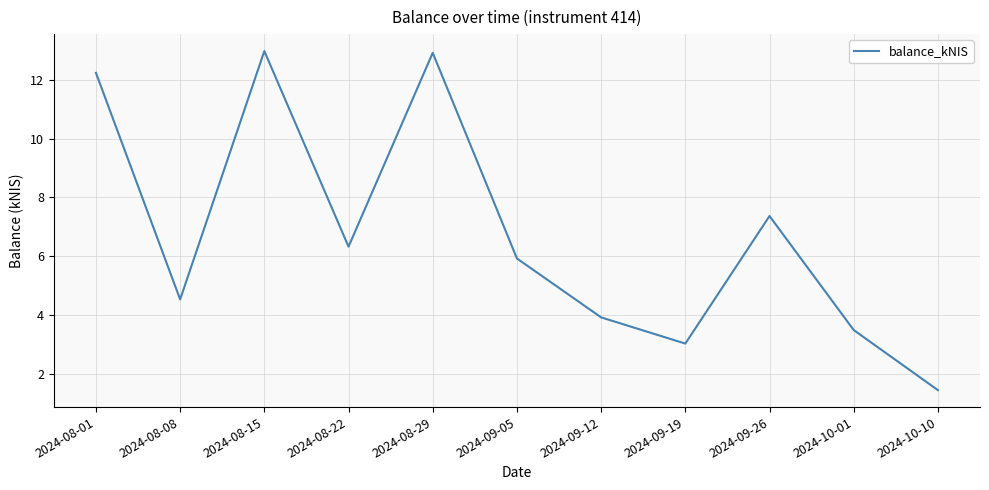

What position from the left is 2024-08-01?

1